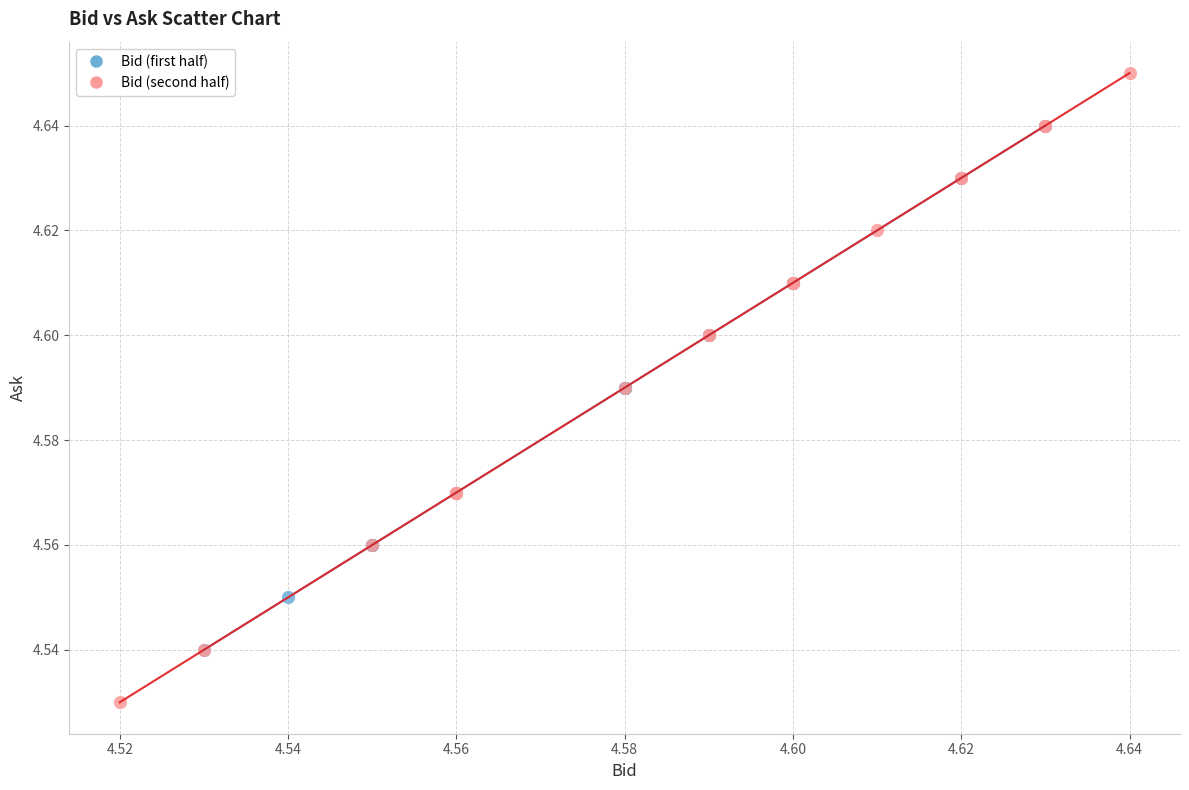

Which series reaches the minimum Y coordinate?

Bid (second half)